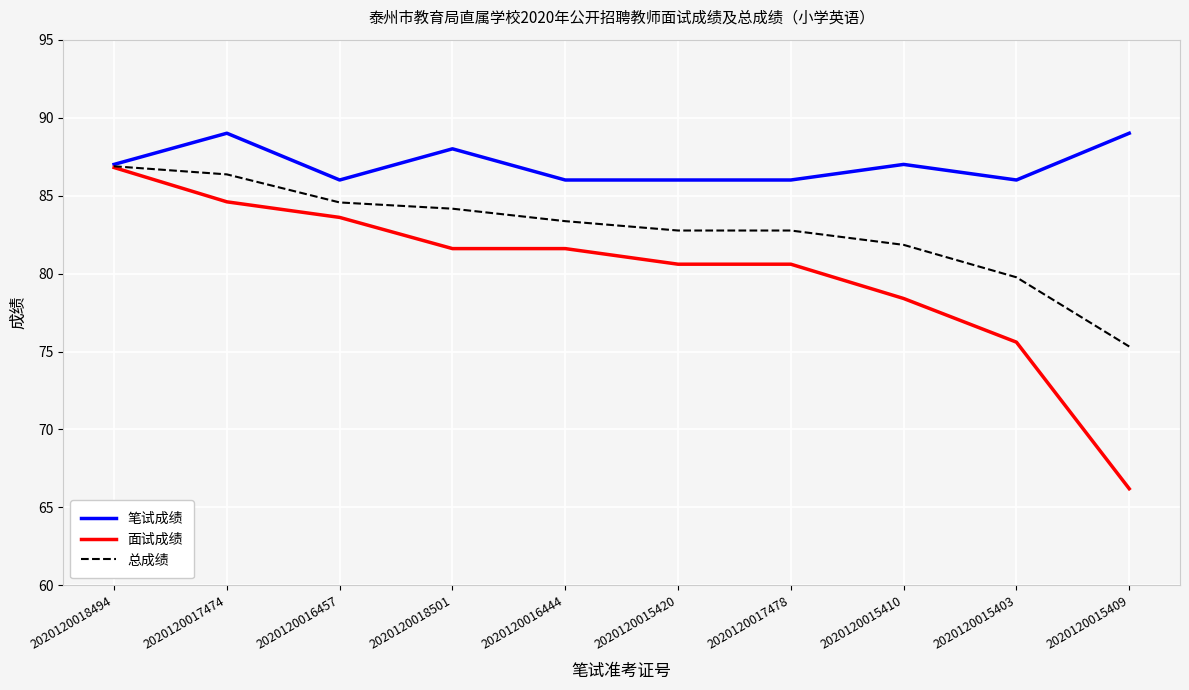

Is this an area chart (filled region under the line)?

No